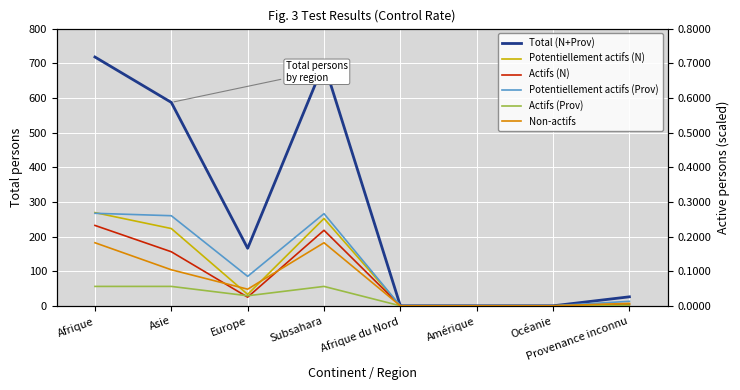

Is it true that Potentiellement actifs (N) equals 6 at Provenance inconnu?

True